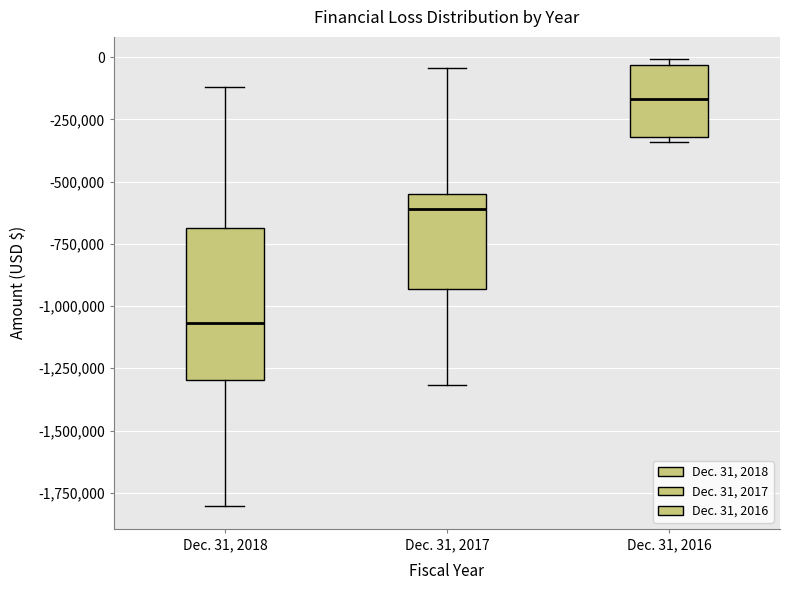

Reading left to right, transcribe this box plot: for each box, give where its median line is, the range the box spans, and where its two whiskers end, as read against the y-axis. The values are not printed on the chart, so give them approximately, as read against the axis.

Dec. 31, 2018: median -1050000, box -1300000 to -700000, whiskers -1800000 to -100000
Dec. 31, 2017: median -600000, box -950000 to -550000, whiskers -1300000 to -50000
Dec. 31, 2016: median -150000, box -300000 to -50000, whiskers -350000 to 0